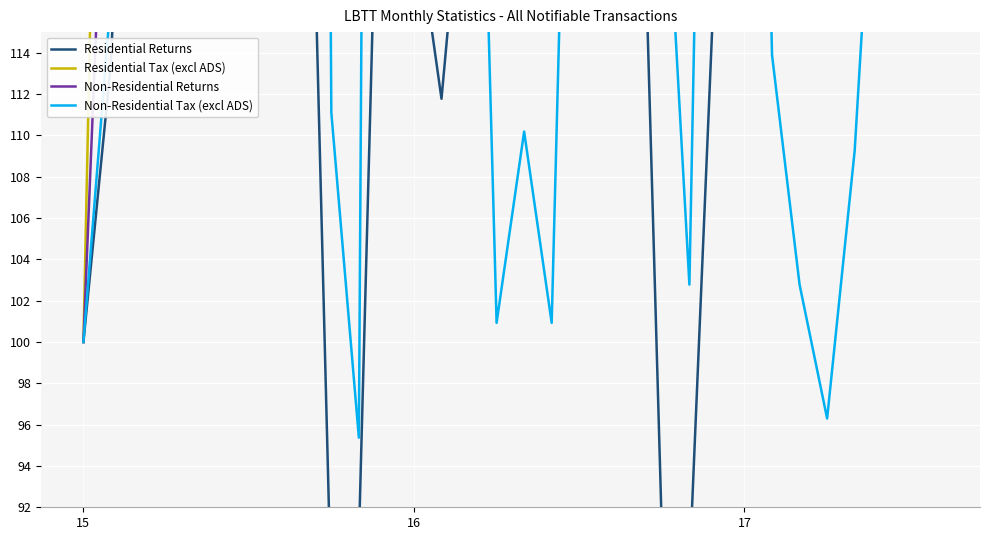

True or false: Non-Residential Returns and Residential Tax (excl ADS) intersect in this chart.

False